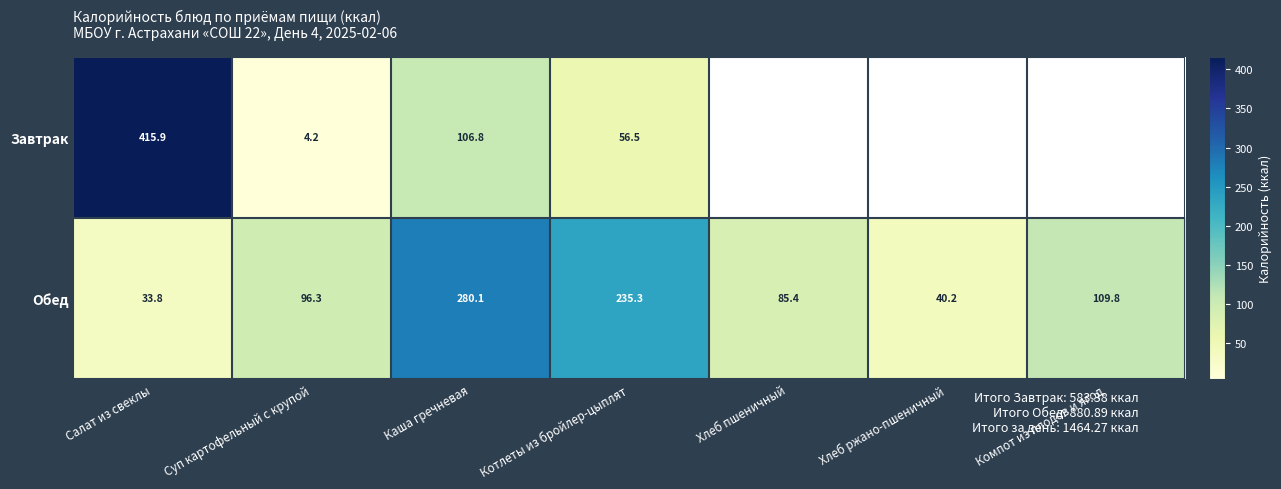

Is the value of Обед at Каша гречневая greater than the value of Завтрак at Суп картофельный с крупой?

Yes